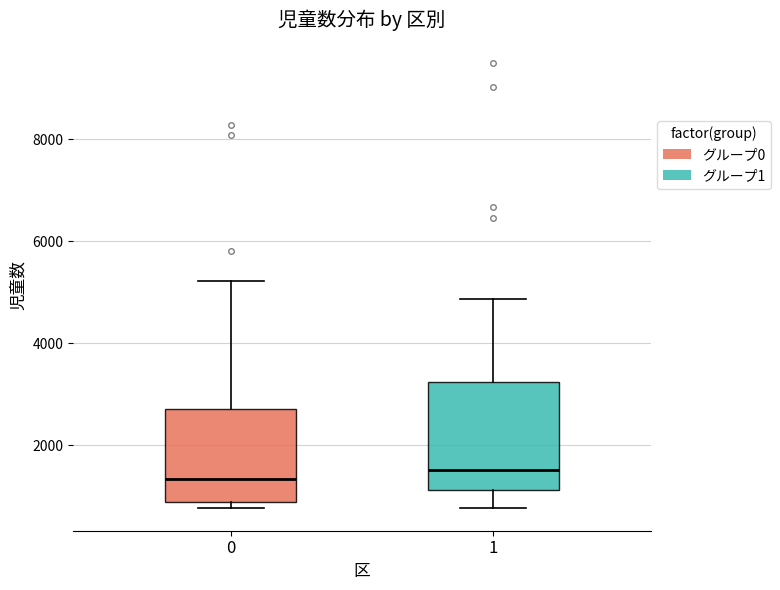

Reading left to right, read every box against the y-axis: the position of its median line, the range the box covers, and the ends of its whiskers. The values are not printed on the chart, so give them approximately, as read against the axis.

0: median 1400, box 800 to 2800, whiskers 800 (just below the box's lower edge) to 5200
1: median 1600, box 1200 to 3200, whiskers 800 to 4800